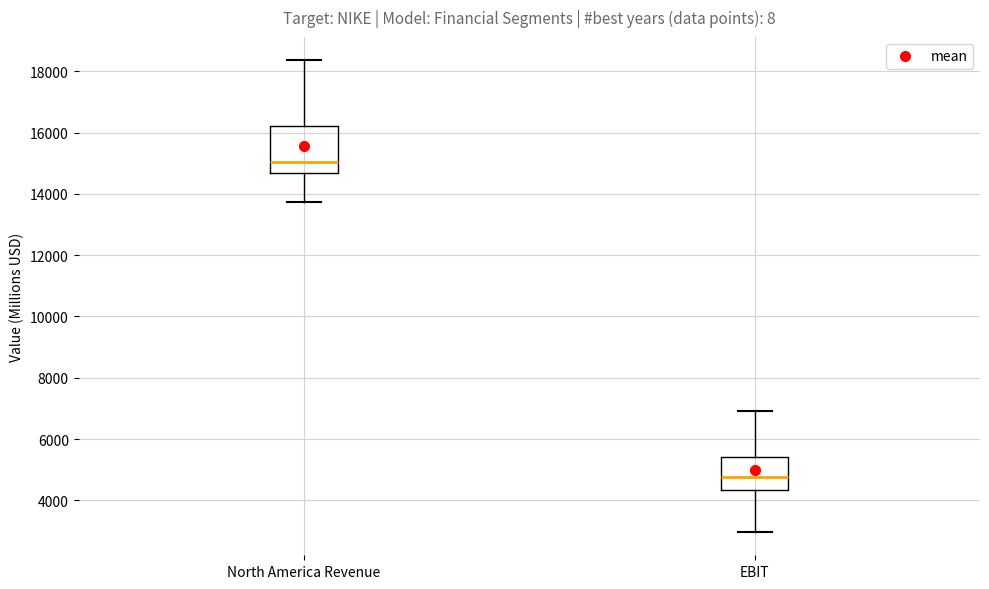

Which box is the tallest, from its lower edge to its upper edge?

North America Revenue